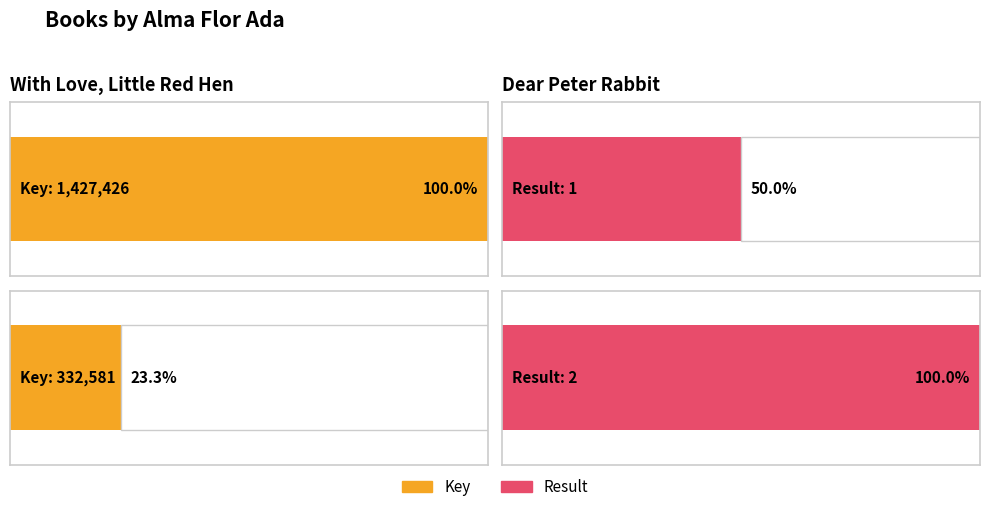

Reading right to left, transcribe all the data shown in this chart.

Key: 332581	1427426
Result: 2	1